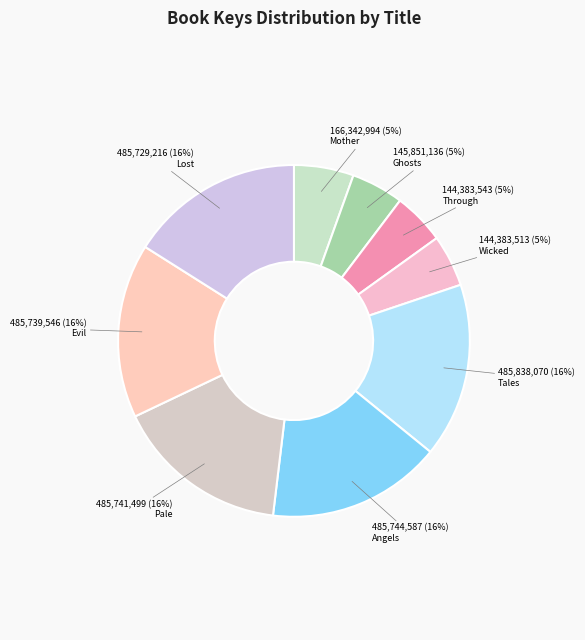

Count the number of slices in the pie.

9